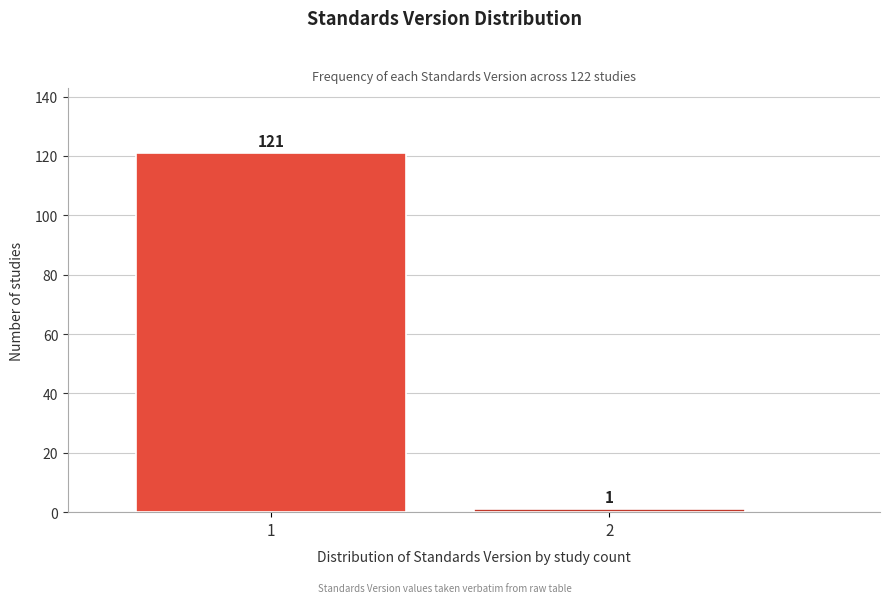

Reading right to left, extract all data points from this chart.

2=1	1=121